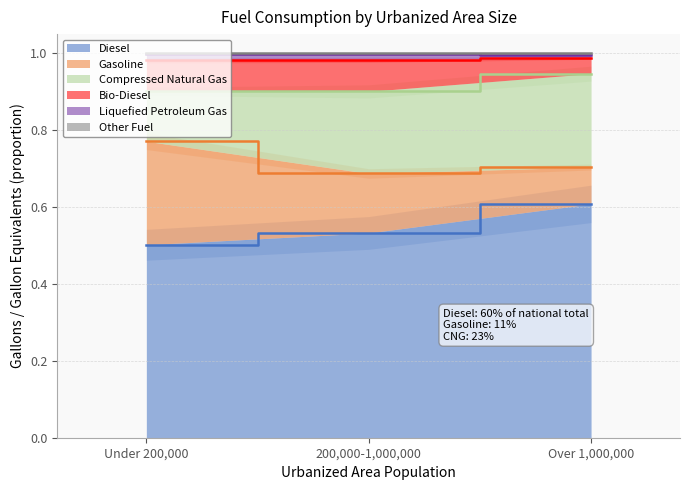

True or false: Gasoline has a value of 1.5 at Under 200,000.

False